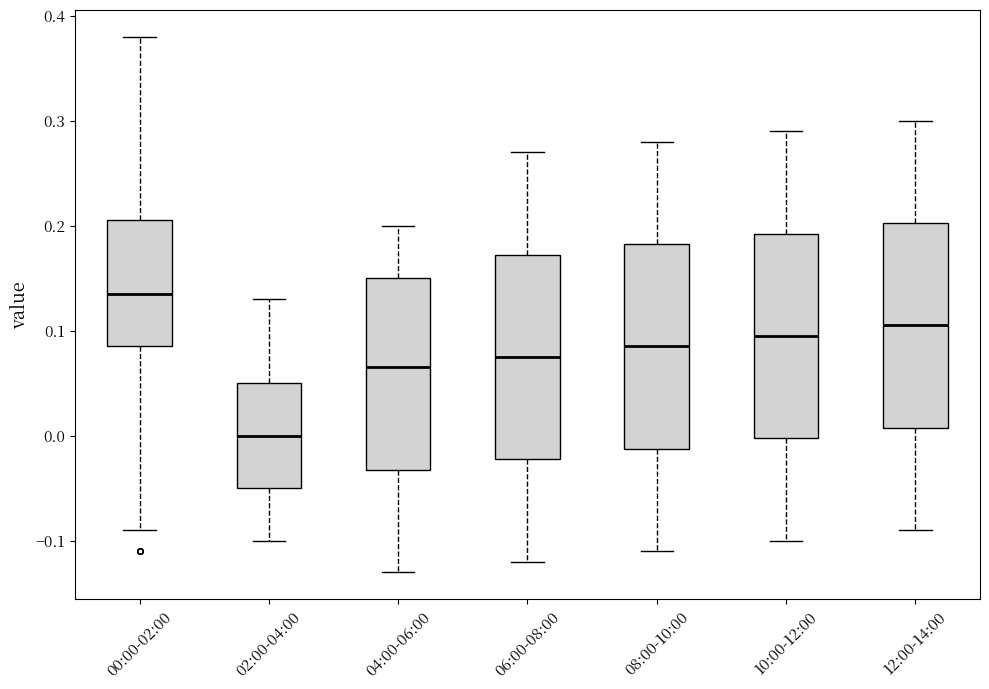

Reading left to right, read every box against the y-axis: the position of its median line, the range the box covers, and the ends of its whiskers. The values are not printed on the chart, so give them approximately, as read against the axis.

00:00-02:00: median 0.14, box 0.09 to 0.21, whiskers -0.09 to 0.38
02:00-04:00: median 0.00, box -0.05 to 0.05, whiskers -0.10 to 0.13
04:00-06:00: median 0.07, box -0.03 to 0.15, whiskers -0.13 to 0.20
06:00-08:00: median 0.08, box -0.02 to 0.17, whiskers -0.12 to 0.27
08:00-10:00: median 0.09, box -0.01 to 0.18, whiskers -0.11 to 0.28
10:00-12:00: median 0.10, box 0.00 to 0.19, whiskers -0.10 to 0.29
12:00-14:00: median 0.11, box 0.01 to 0.20, whiskers -0.09 to 0.30